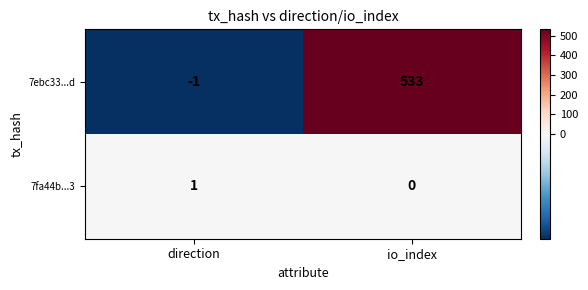

Is it true that 7fa44b...3 equals 1 at direction?

True